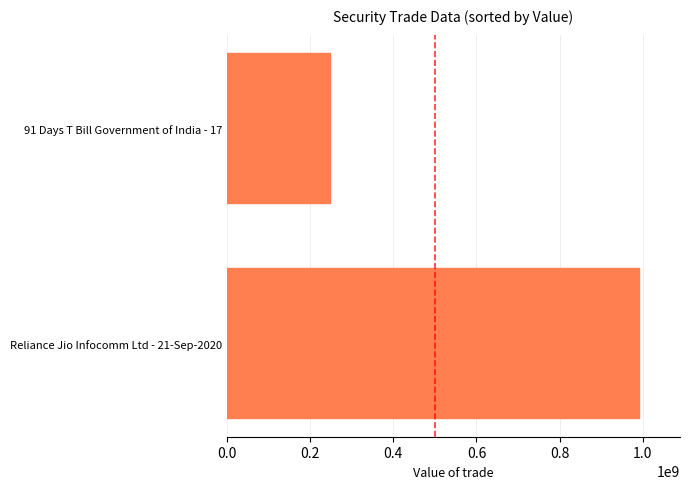

What is the average value?

619285625